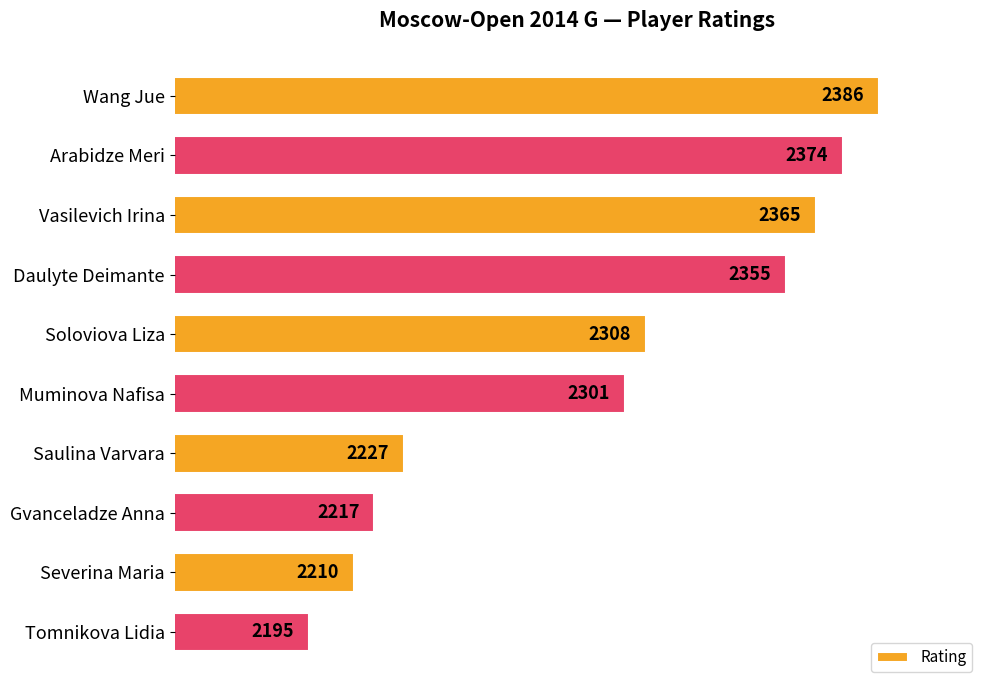

At which category does the chart reach its minimum across all series?

Tomnikova Lidia